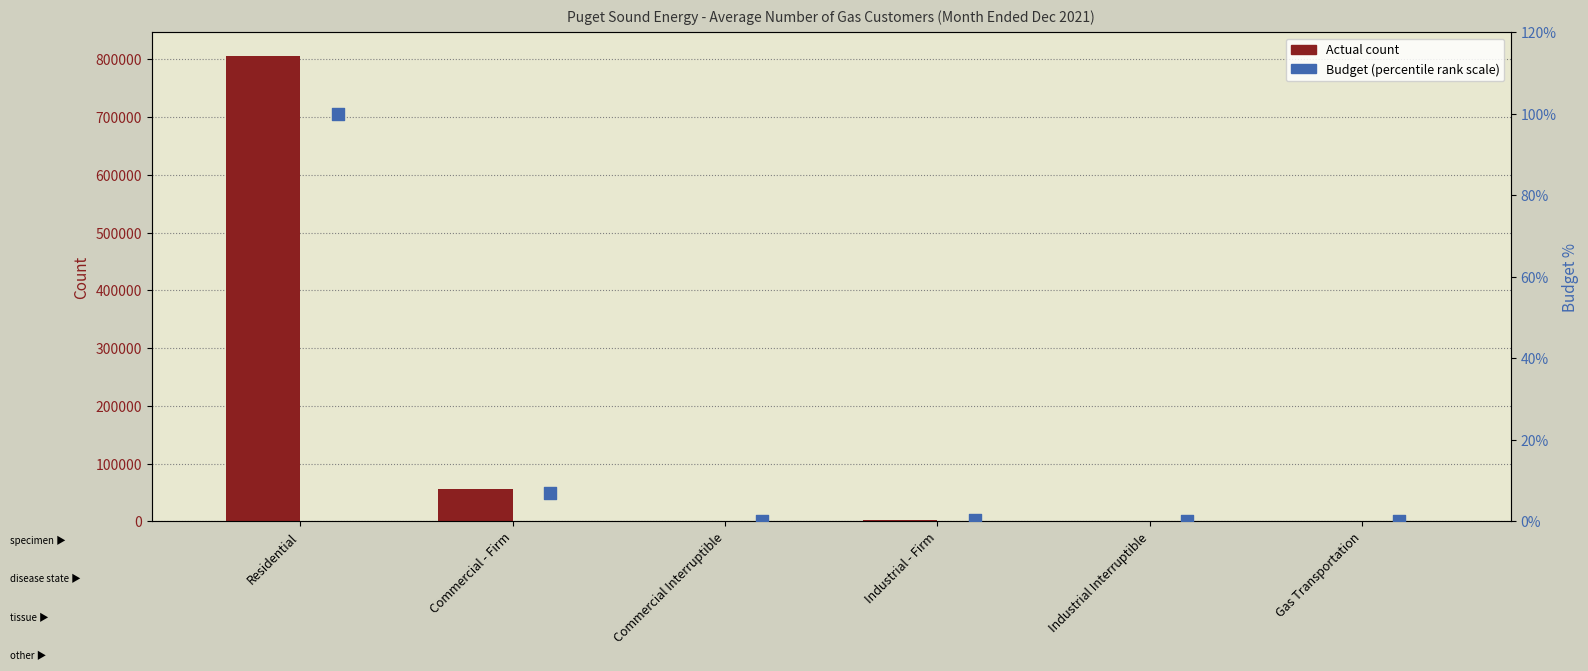

What are all the series names shown in the legend?

Actual, Budget